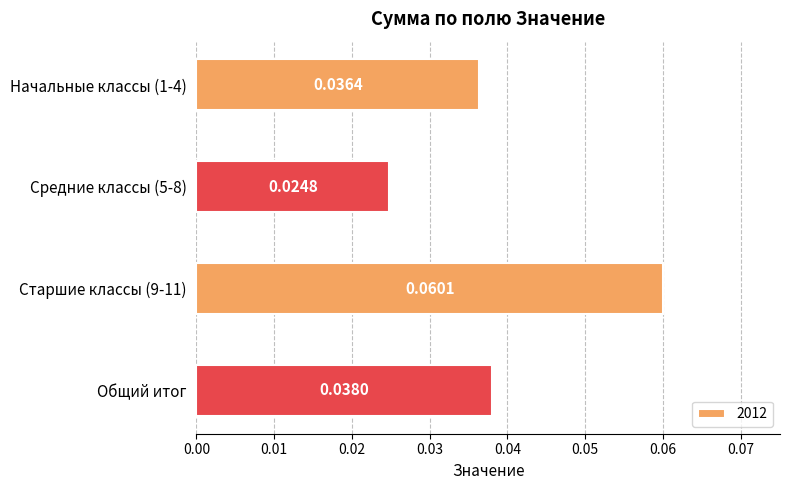

Count the number of data series in this chart.

1